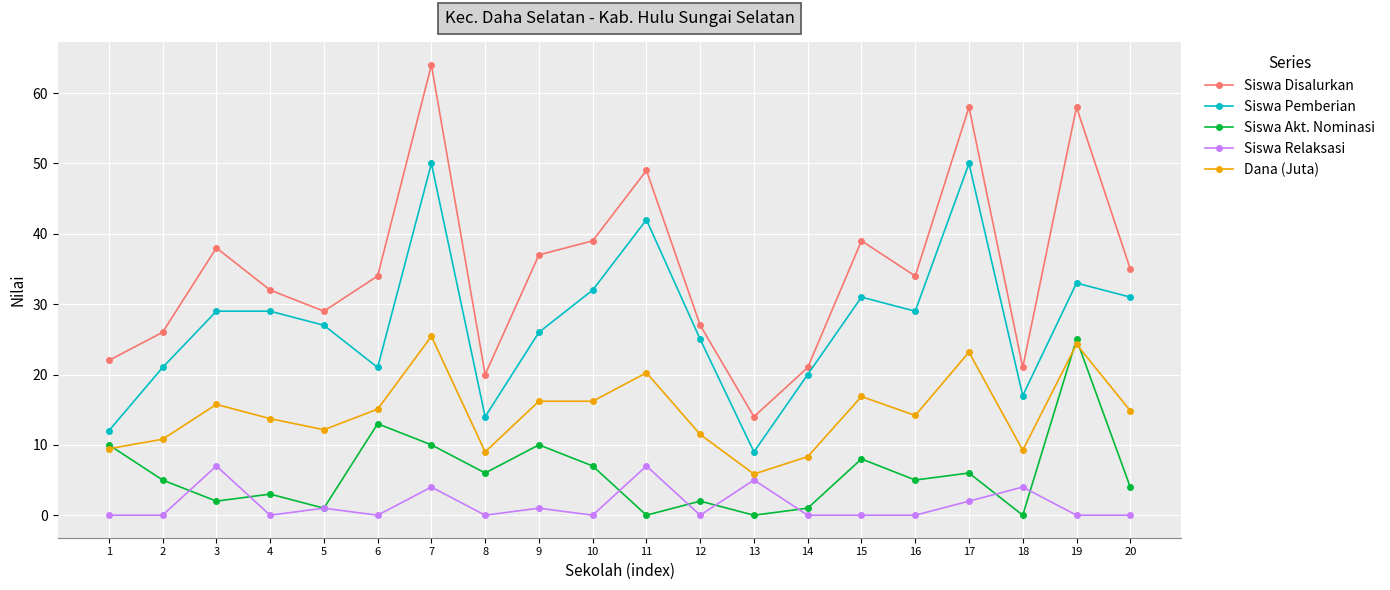

The value of Siswa Akt. Nominasi at 20 is 4.0. True or false?

True